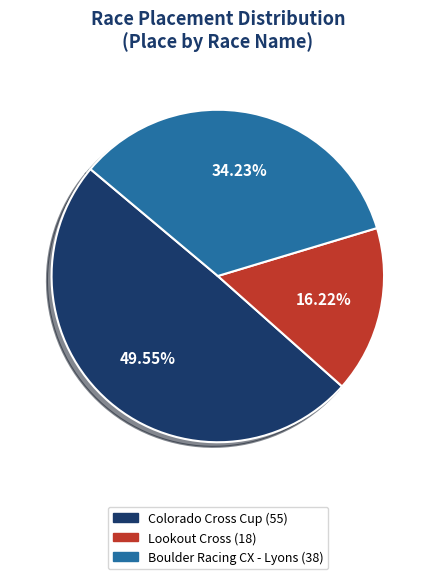

Does Boulder Racing CX - Lyons represent more than half of the total?

No